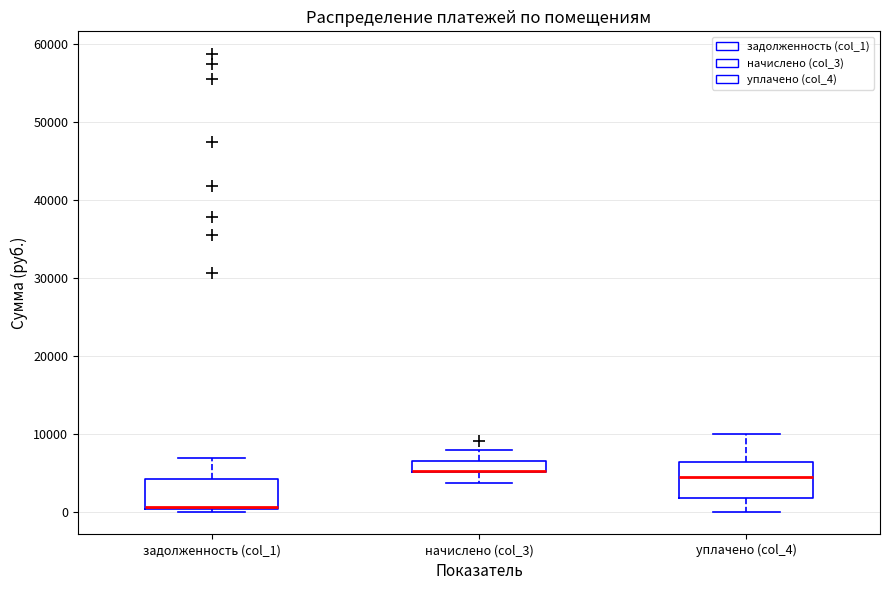

Where is the upper edge of the box for уплачено (col_4) on the y-axis? The values are not printed on the chart, so give them approximately, as read against the axis.

6000